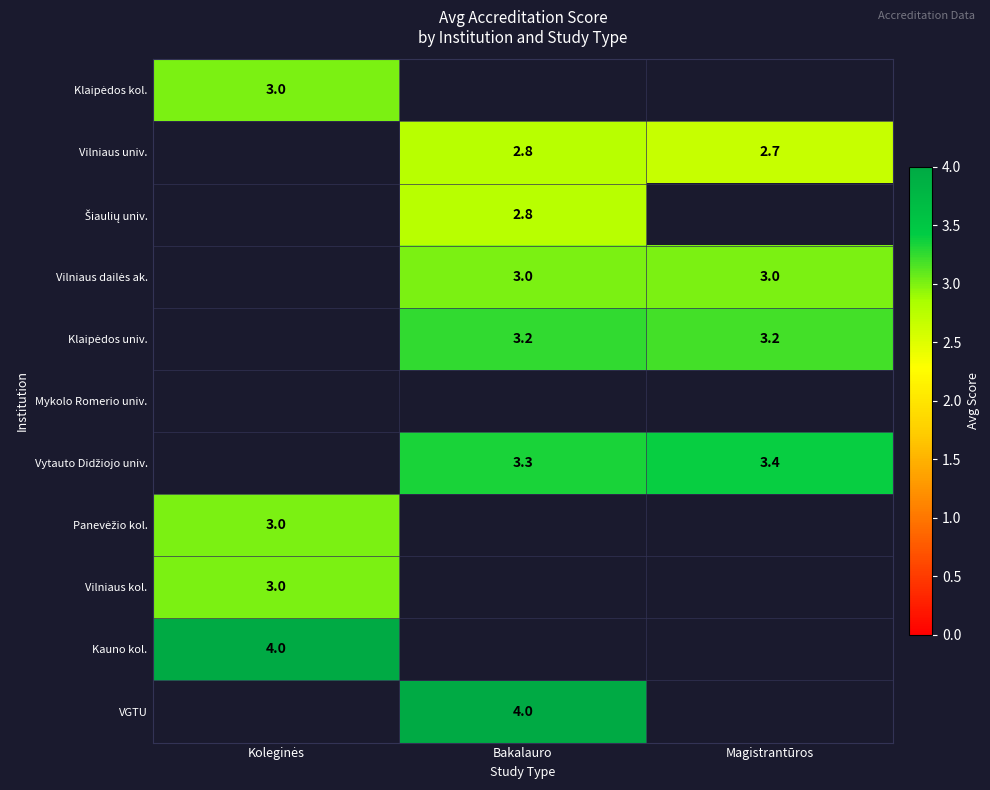

What is the greatest value displayed?

4.0